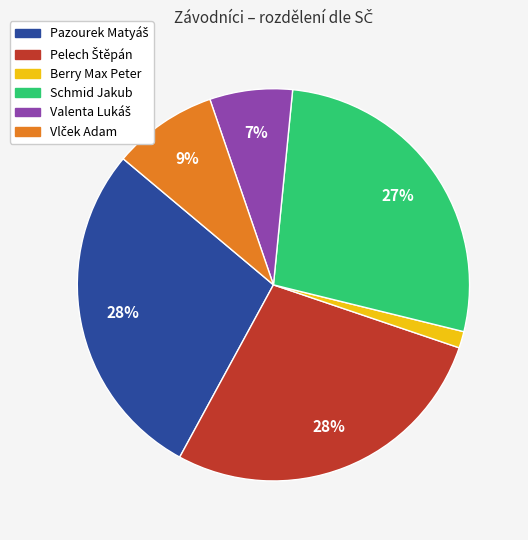

To the nearest percent, what is the difference between the largest and smallest slice percentages?

27%